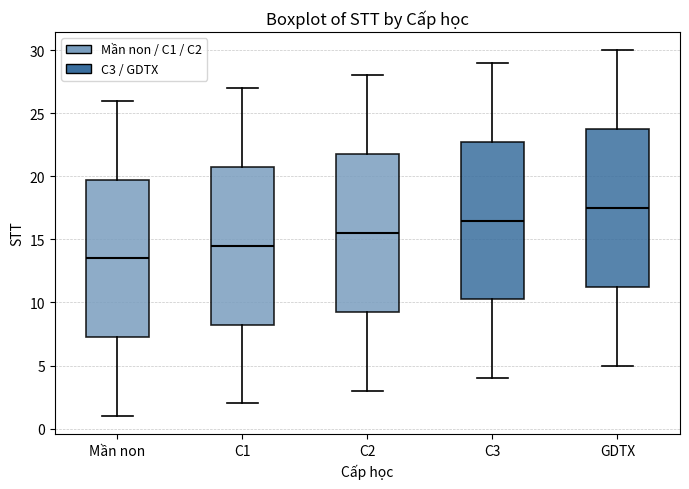

Where is the lower edge of the box for GDTX on the y-axis? The values are not printed on the chart, so give them approximately, as read against the axis.

11.5